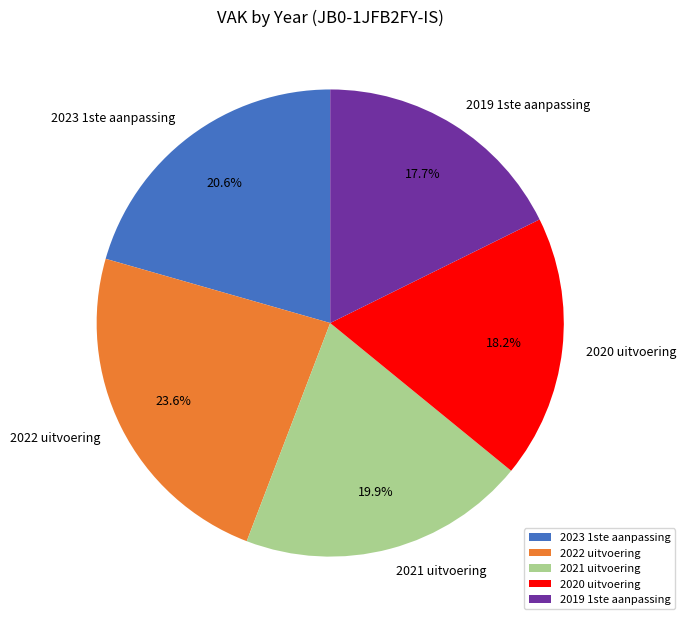

Does 2020 uitvoering represent more than half of the total?

No